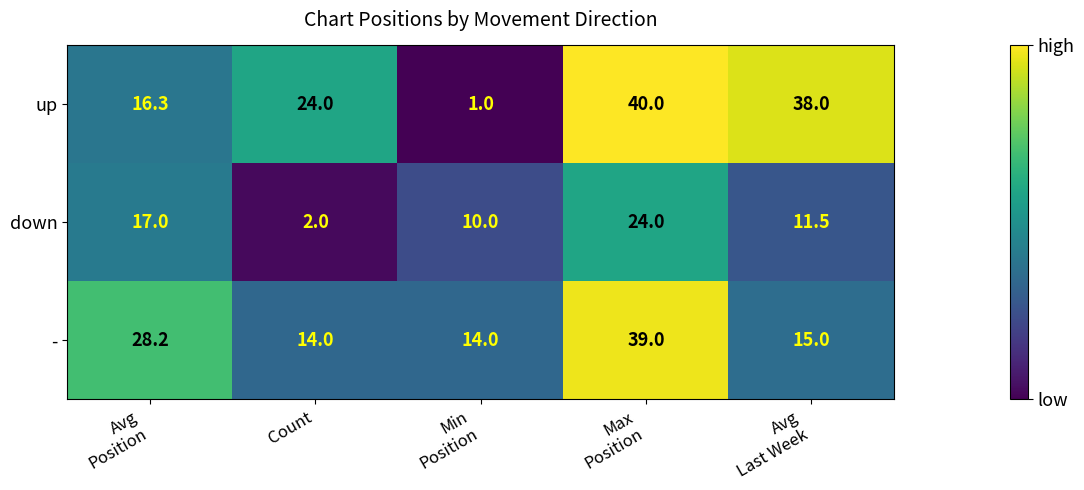

How many categories are shown in the chart?

5